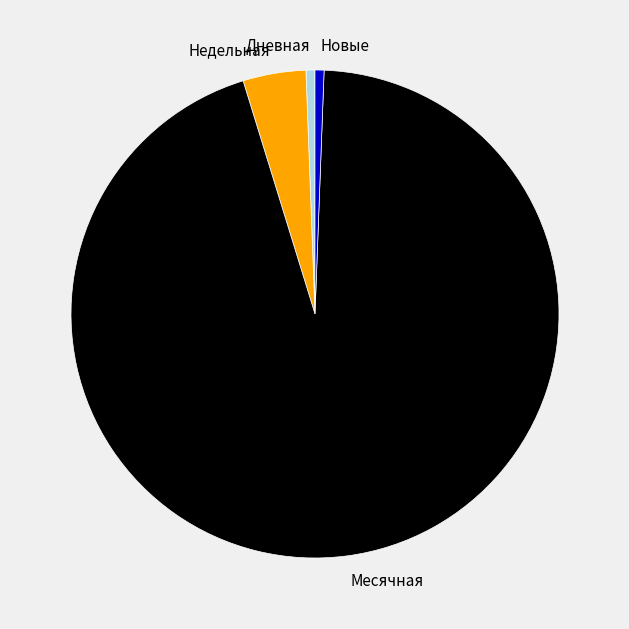

True or false: Недельная accounts for 17% of the total.

False